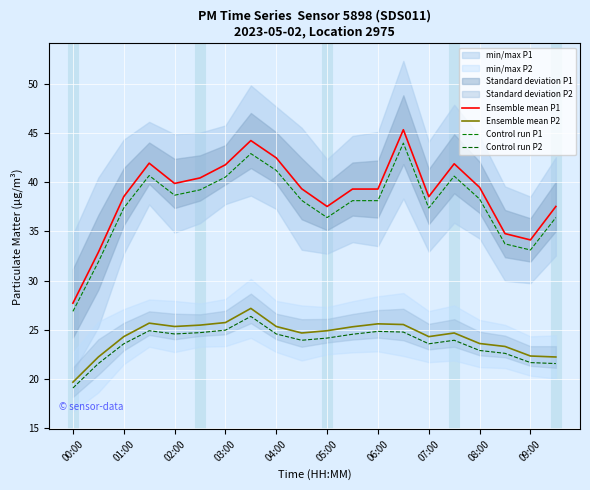

What is the minimum value shown in the chart?

19.1